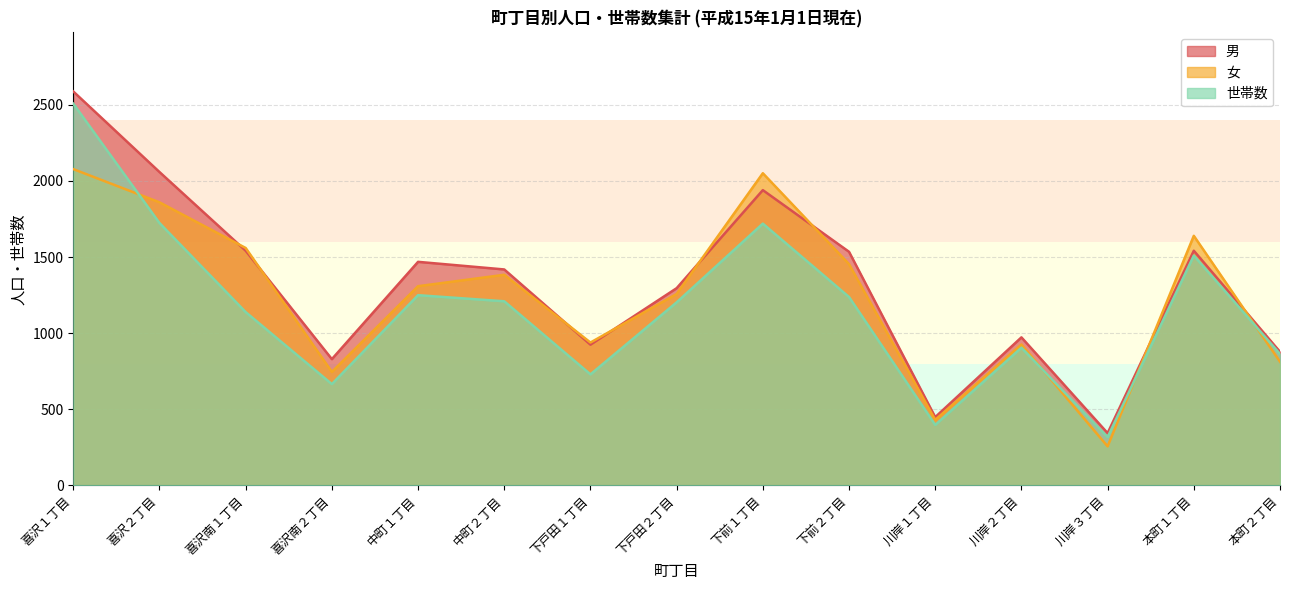

What is the label of the 4th point from the left?

喜沢南２丁目